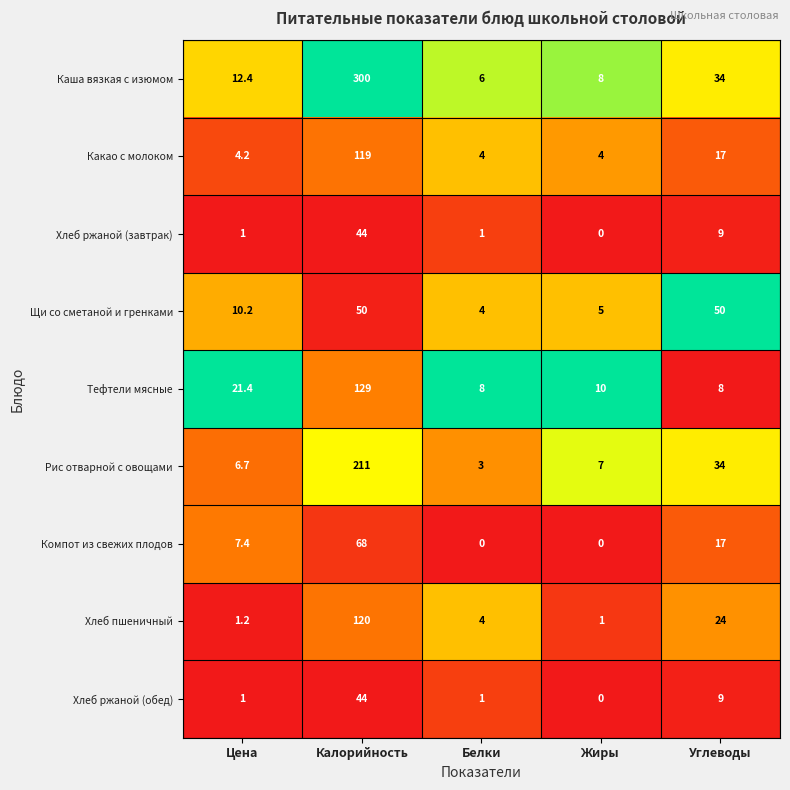

At which label is Хлеб пшеничный closest to 60?

Углеводы